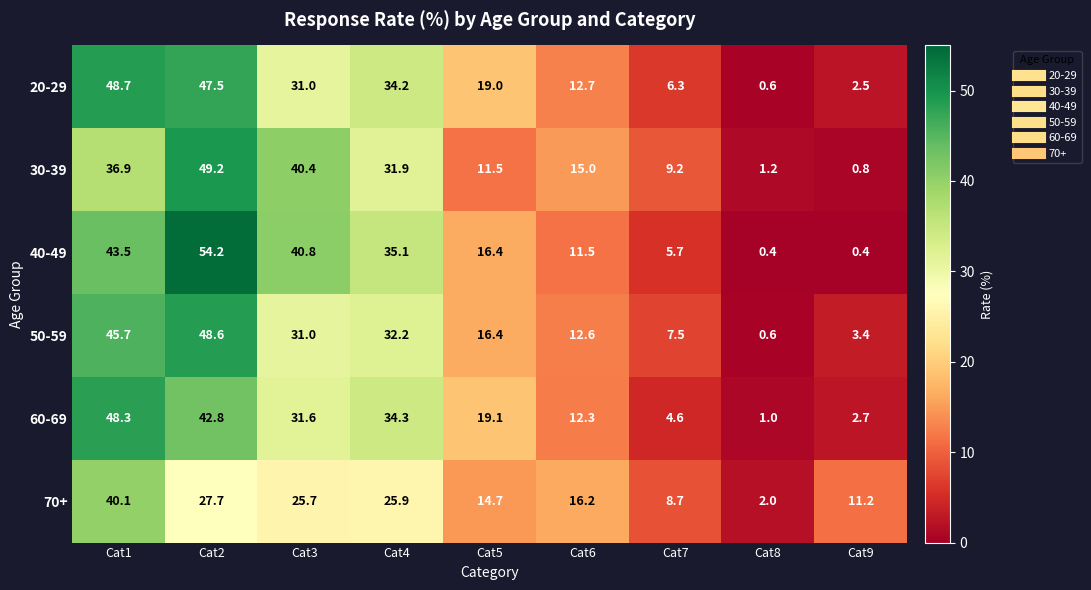

Is it true that 20-29 equals 4.4 at Cat9?

False